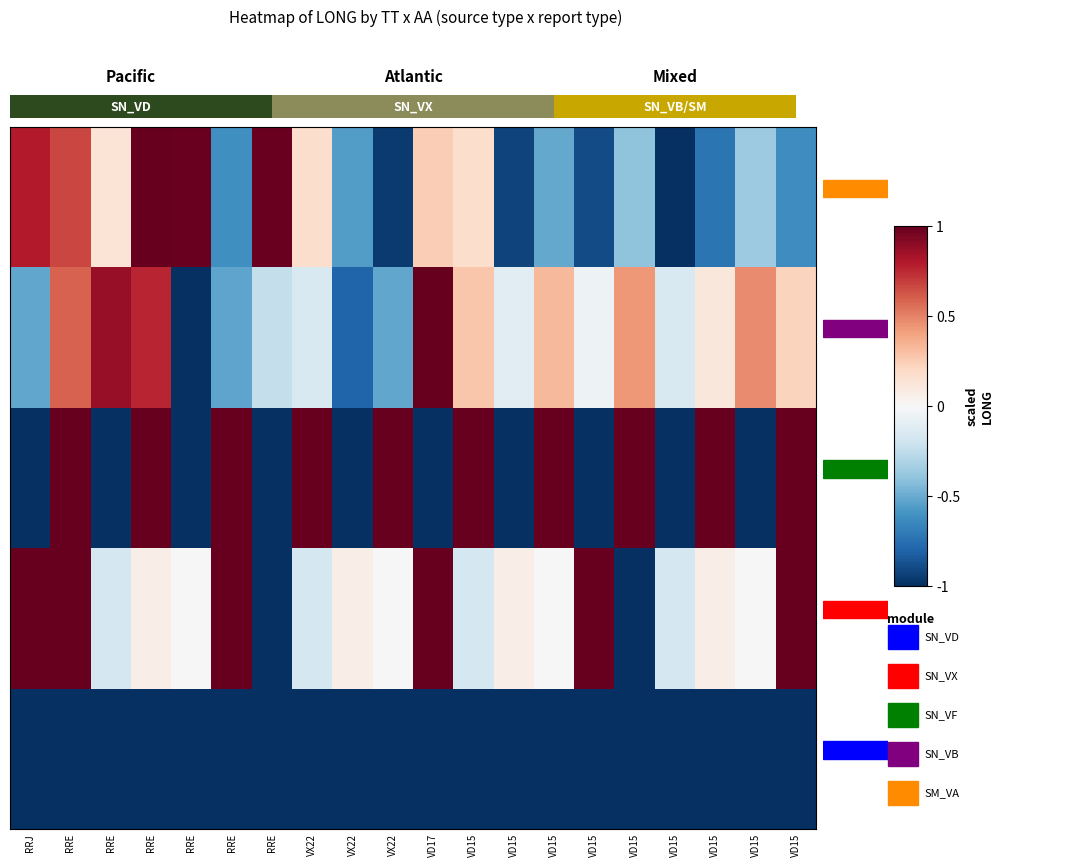

How many data points does each series have?

20